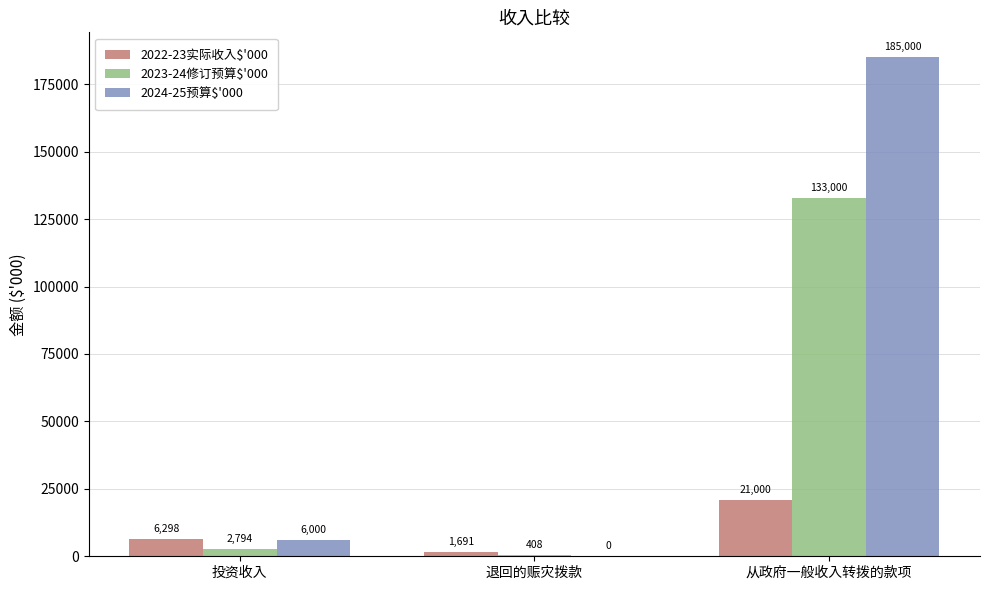

What is the approximate value of 2022-23实际收入$'000 at 从政府一般收入转拨的款项?

21000